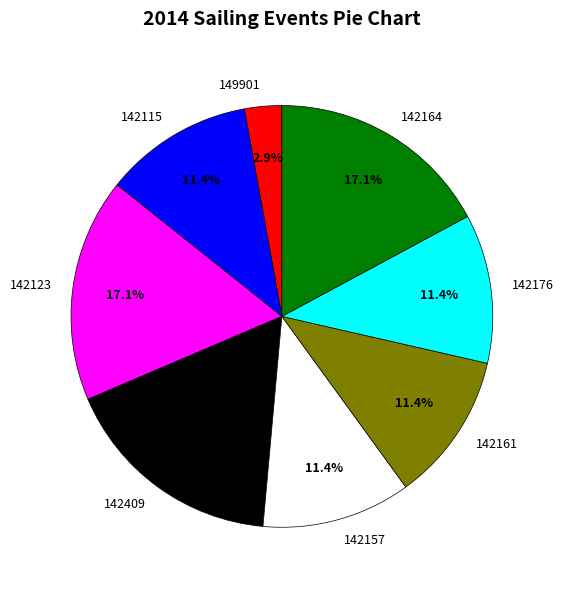

What is the smallest slice in the pie chart?

149901